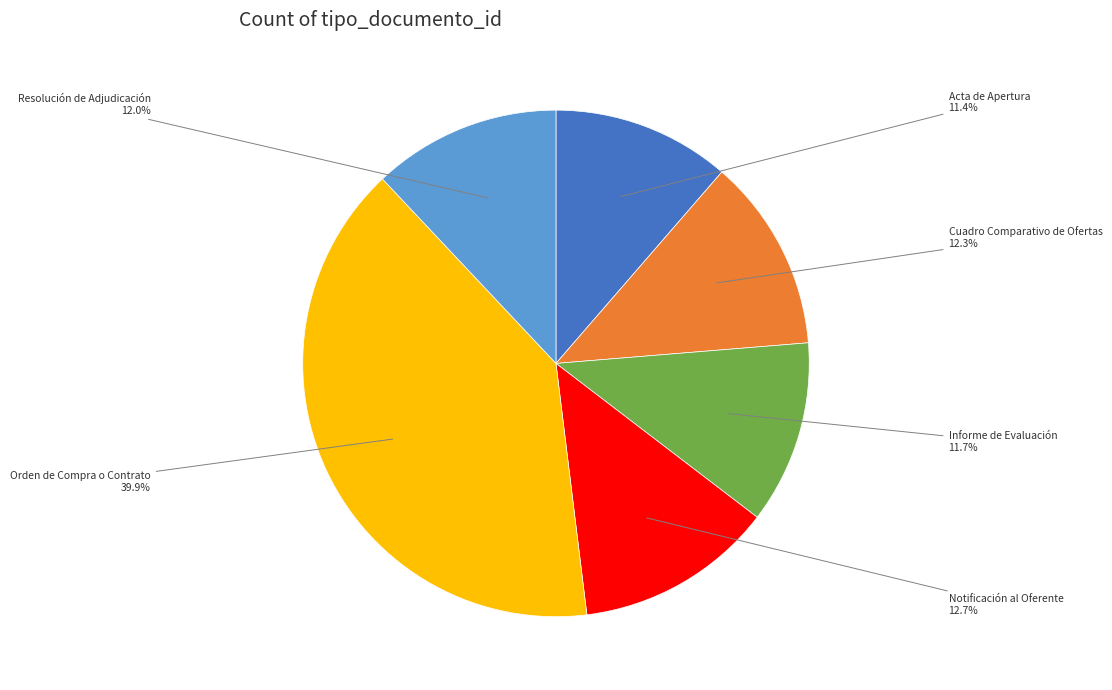

Approximately how many times larger is the value at Informe de Evaluación compared to Resolución de Adjudicación?

1.0